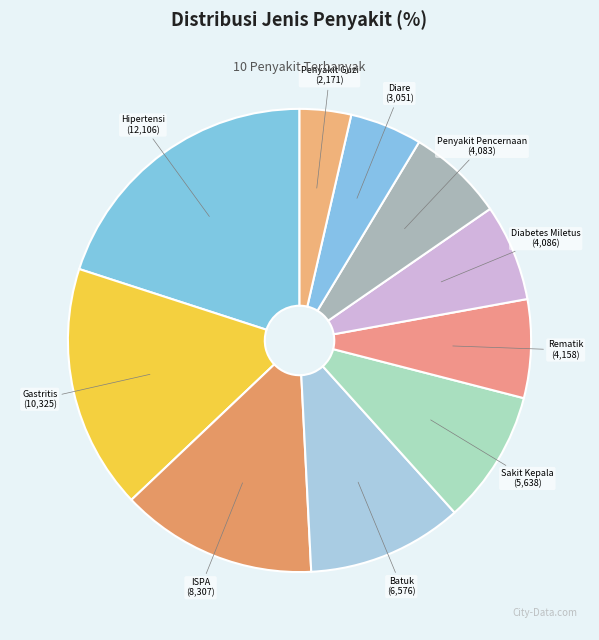

What is the ratio of the value at Rematik to the value at Hipertensi?

0.3